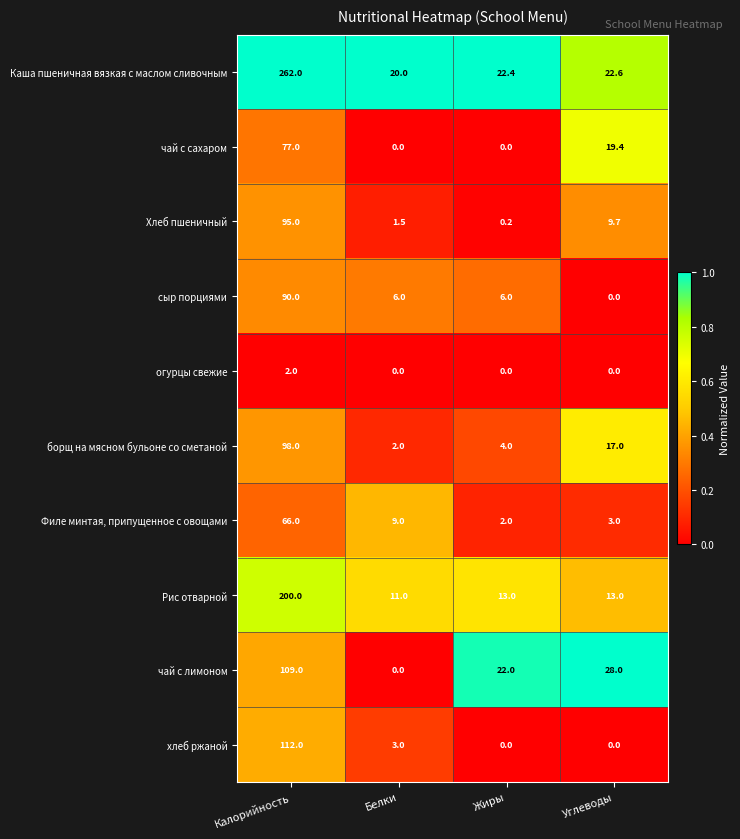

What is the sum of the сыр порциями values at Углеводы and Жиры?

6.0